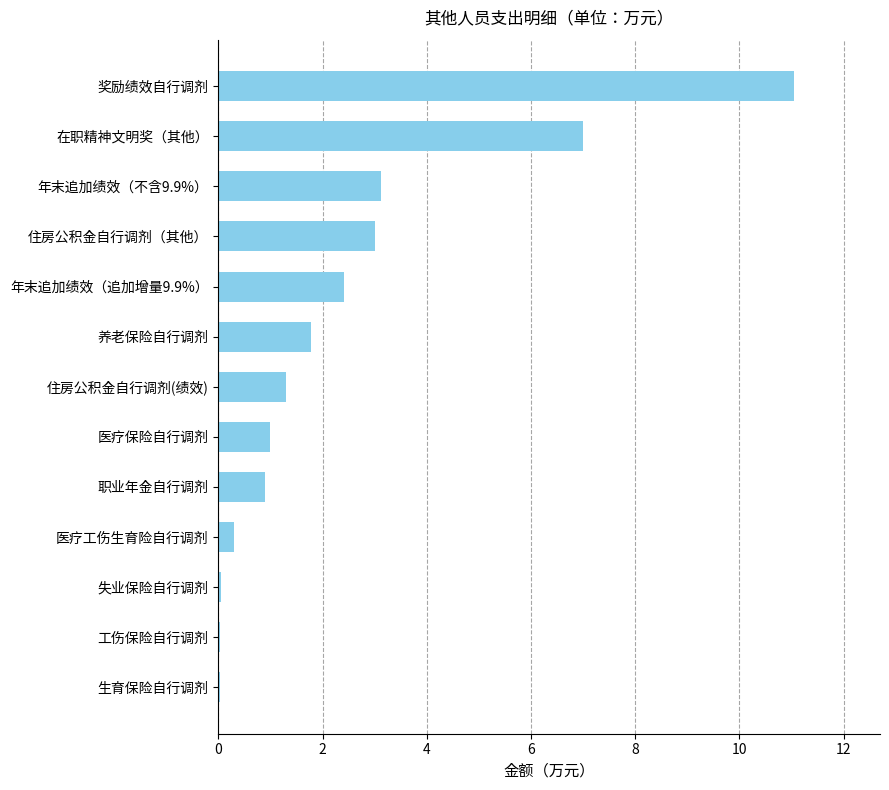

What is the difference between the maximum and minimum values?

11.0